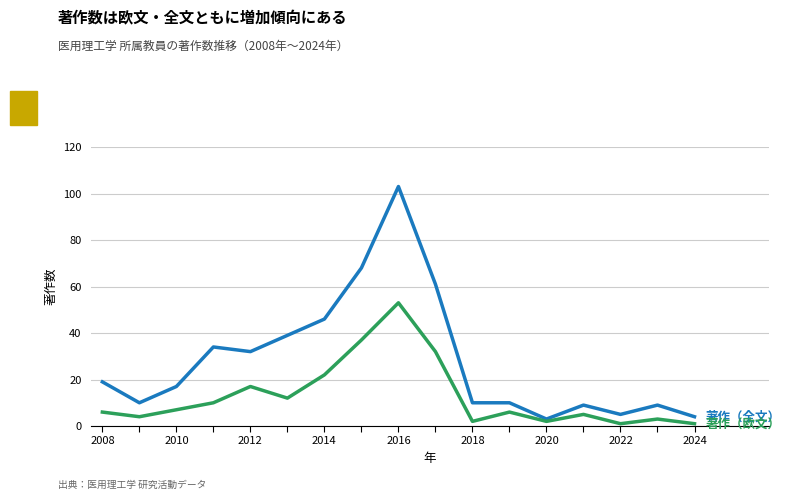

How many lines are shown in the chart?

2